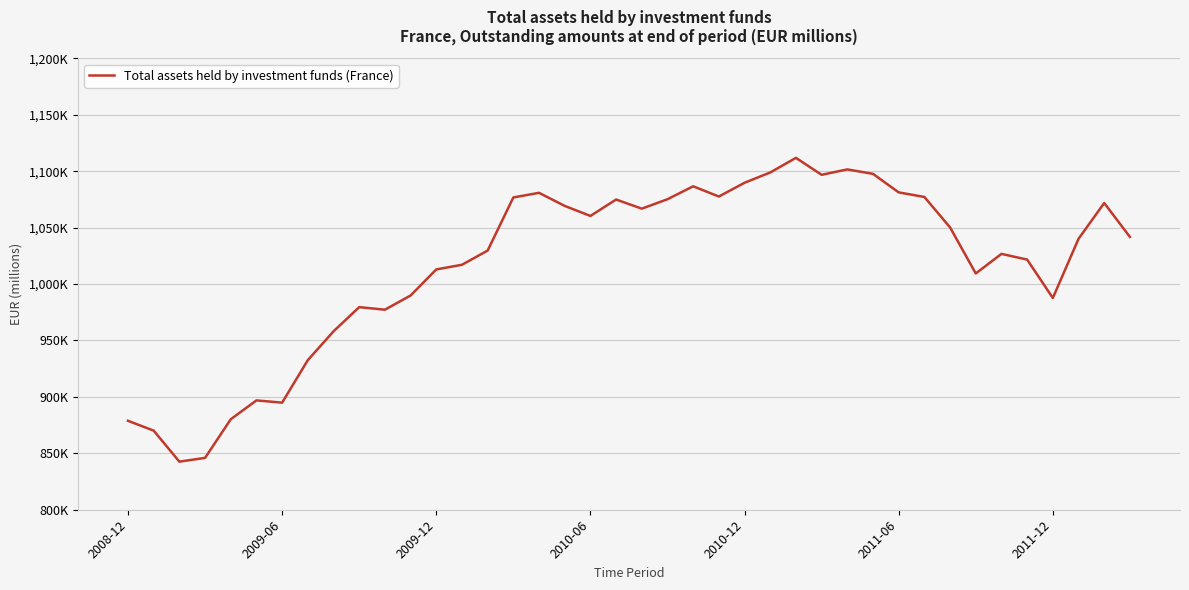

Is this an area chart (filled region under the line)?

No